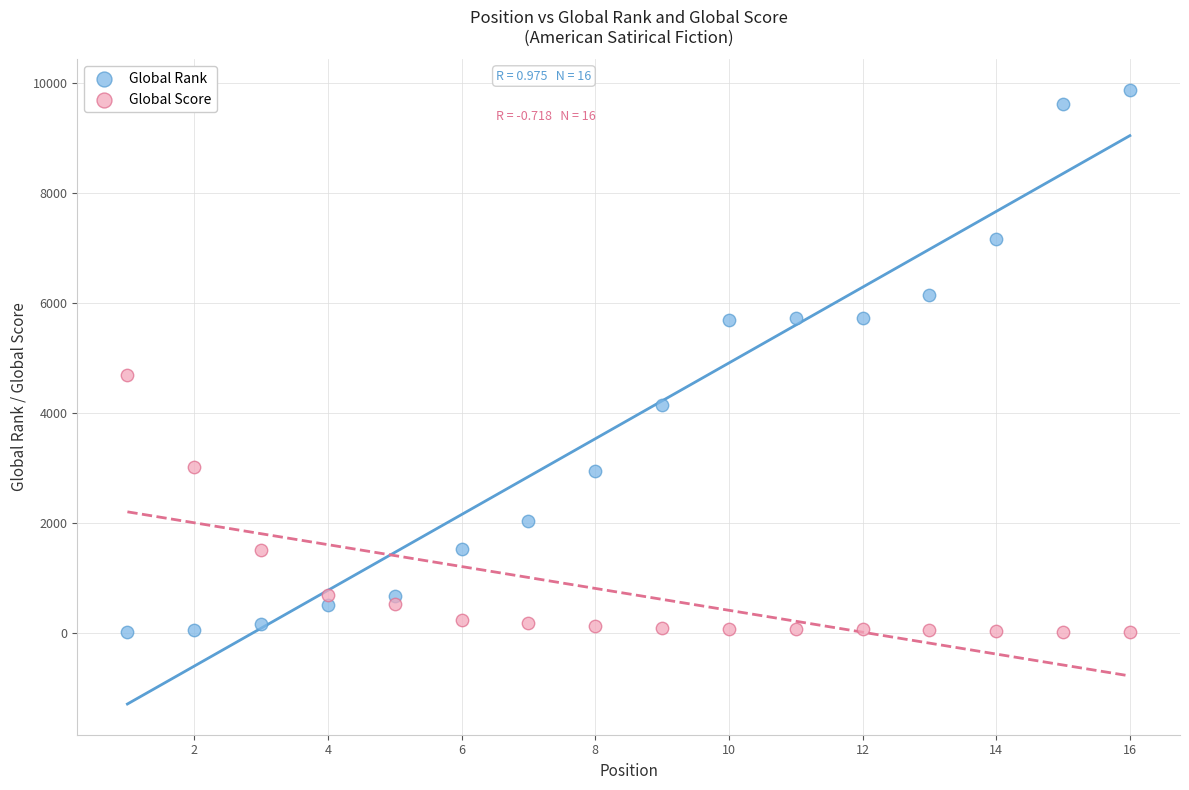

In the Global Rank series, what Y value is closest to 4949?

5690